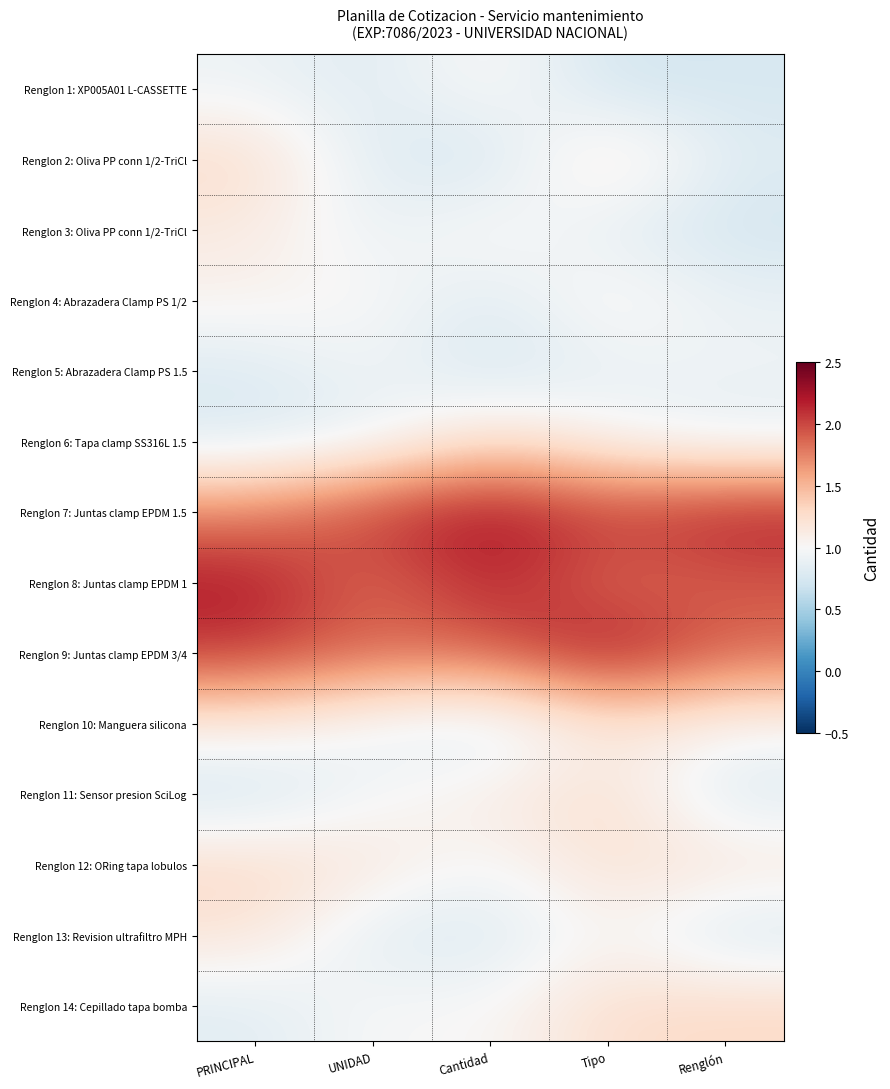

Reading left to right, what are all the values shown in this chart?

Renglon 1: XP005A01 L-CASSETTE: PRINCIPAL=0.9	UNIDAD=0.8	Cantidad=1.1	Tipo=0.7	Renglón=0.8
Renglon 2: Oliva PP conn 1/2-TriCl: PRINCIPAL=1.3	UNIDAD=0.8	Cantidad=0.7	Tipo=1.2	Renglón=0.8
Renglon 3: Oliva PP conn 1/2-TriCl: PRINCIPAL=1.1	UNIDAD=0.9	Cantidad=1.1	Tipo=0.9	Renglón=0.7
Renglon 4: Abrazadera Clamp PS 1/2: PRINCIPAL=1.1	UNIDAD=1.0	Cantidad=0.8	Tipo=1.1	Renglón=0.9
Renglon 5: Abrazadera Clamp PS 1.5: PRINCIPAL=0.8	UNIDAD=1.0	Cantidad=0.7	Tipo=0.9	Renglón=0.9
Renglon 6: Tapa clamp SS316L 1.5: PRINCIPAL=0.8	UNIDAD=0.9	Cantidad=1.3	Tipo=1.0	Renglón=0.9
Renglon 7: Juntas clamp EPDM 1.5: PRINCIPAL=1.7	UNIDAD=2.1	Cantidad=2.3	Tipo=2.0	Renglón=2.2
Renglon 8: Juntas clamp EPDM 1: PRINCIPAL=2.2	UNIDAD=1.8	Cantidad=2.2	Tipo=1.8	Renglón=1.9
Renglon 9: Juntas clamp EPDM 3/4: PRINCIPAL=2.1	UNIDAD=1.9	Cantidad=1.9	Tipo=2.3	Renglón=1.9
Renglon 10: Manguera silicona: PRINCIPAL=1.1	UNIDAD=0.9	Cantidad=0.8	Tipo=1.2	Renglón=1.0
Renglon 11: Sensor presion SciLog: PRINCIPAL=0.7	UNIDAD=1.0	Cantidad=1.1	Tipo=1.3	Renglón=0.8
Renglon 12: ORing tapa lobulos: PRINCIPAL=1.3	UNIDAD=1.2	Cantidad=1.0	Tipo=1.2	Renglón=1.2
Renglon 13: Revision ultrafiltro MPH: PRINCIPAL=1.2	UNIDAD=0.8	Cantidad=0.8	Tipo=1.1	Renglón=0.7
Renglon 14: Cepillado tapa bomba: PRINCIPAL=0.8	UNIDAD=1.0	Cantidad=1.0	Tipo=1.3	Renglón=1.3